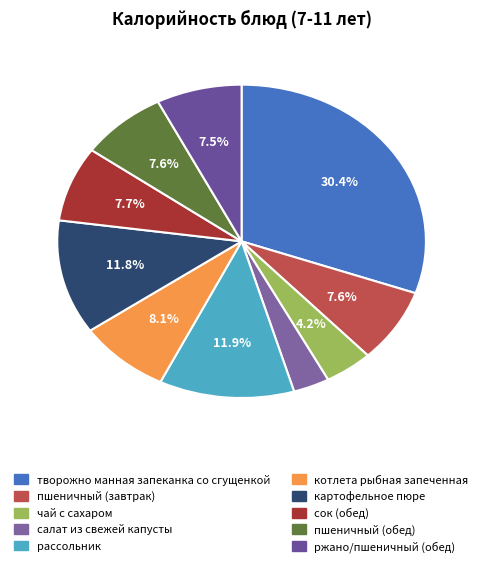

Count the number of slices in the pie.

10